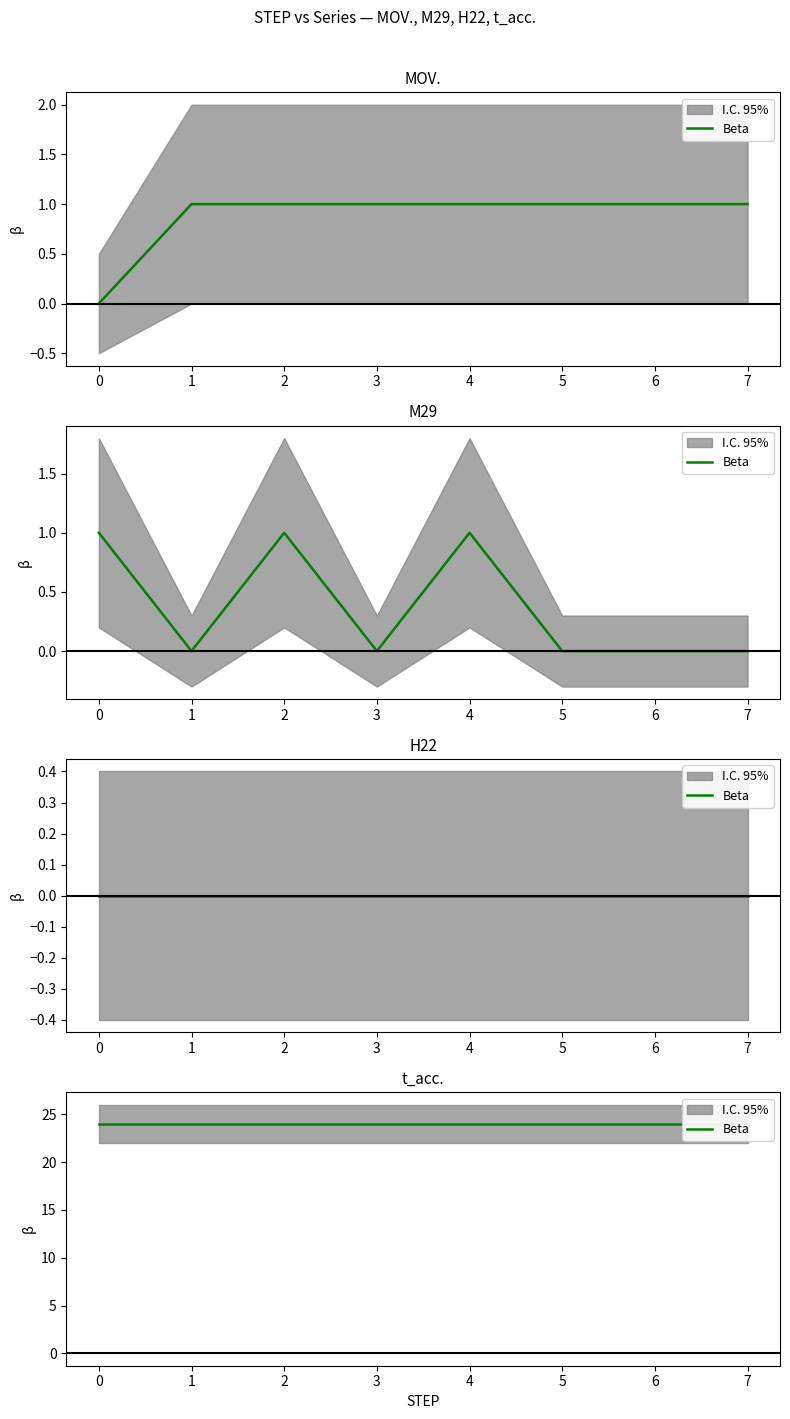

Read the MOV. value at 4.

1